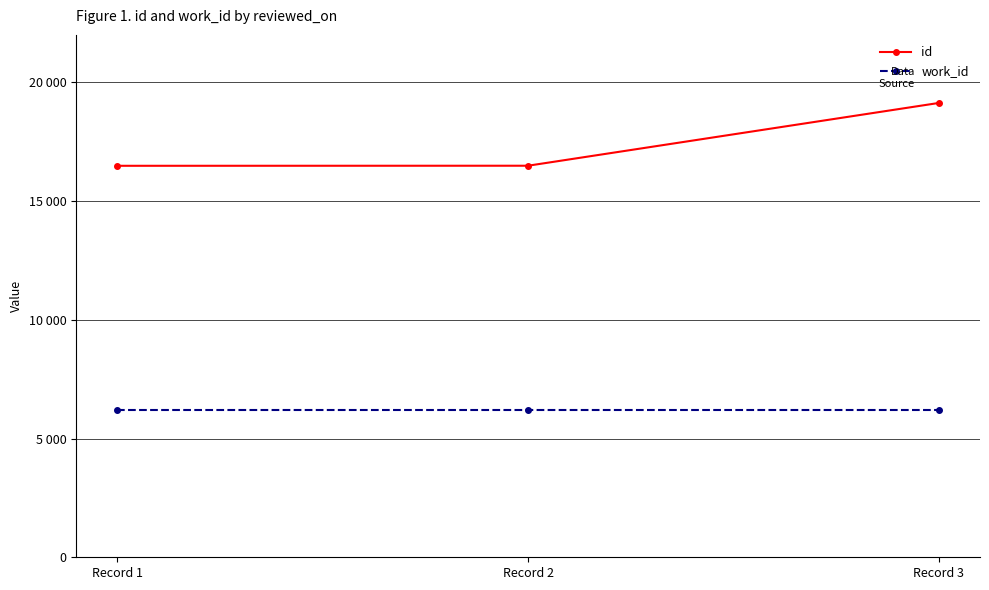

List the series in order of their peak value, lowest first.

work_id, id